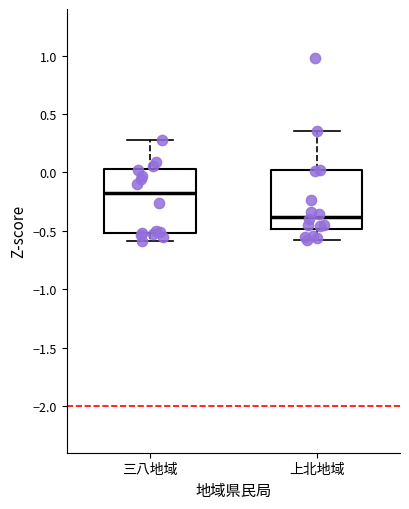

Reading left to right, transcribe this box plot: for each box, give where its median line is, the range the box spans, and where its two whiskers end, as read against the y-axis. The values are not printed on the chart, so give them approximately, as read against the axis.

三八地域: median -0.20, box -0.50 to 0.05, whiskers -0.60 to 0.30
上北地域: median -0.40, box -0.50 to 0.00, whiskers -0.55 to 0.35